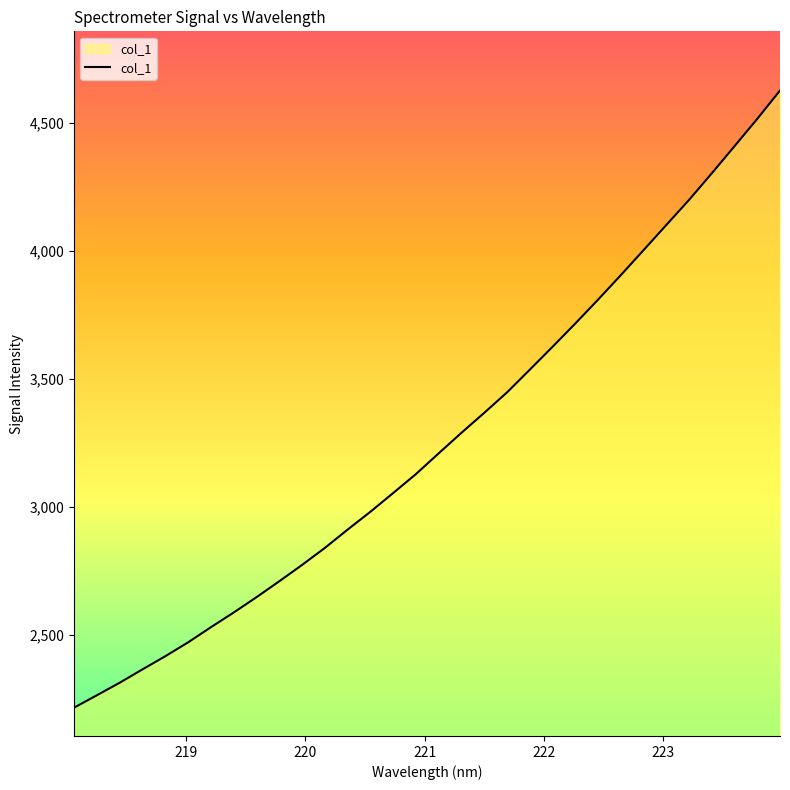

Reading left to right, list all the values displayed in this chart.

2215.3	2263.9	2312.7	2365.0	2416.3	2470.6	2529.7	2587.1	2647.0	2709.2	2773.0	2839.5	2911.2	2980.9	3054.1	3128.3	3209.4	3289.7	3367.7	3447.4	3536.3	3625.7	3716.7	3810.0	3905.8	4003.5	4101.9	4199.9	4304.0	4410.0	4516.8	4627.7